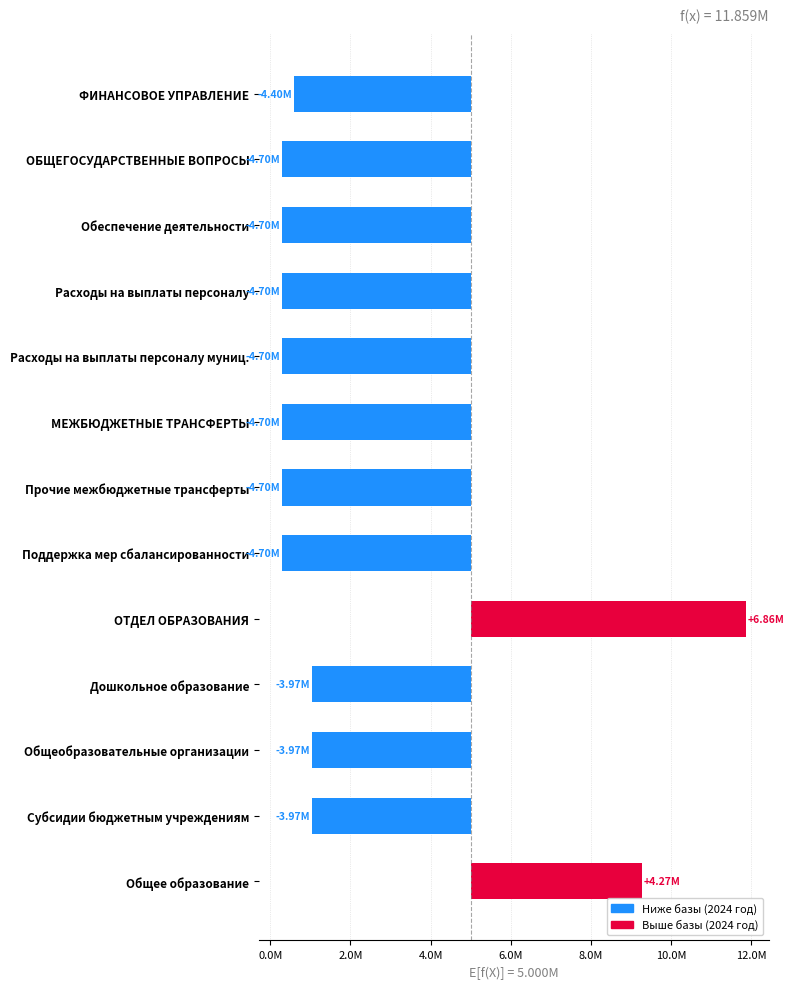

What is the difference between the maximum and minimum values?

11559472